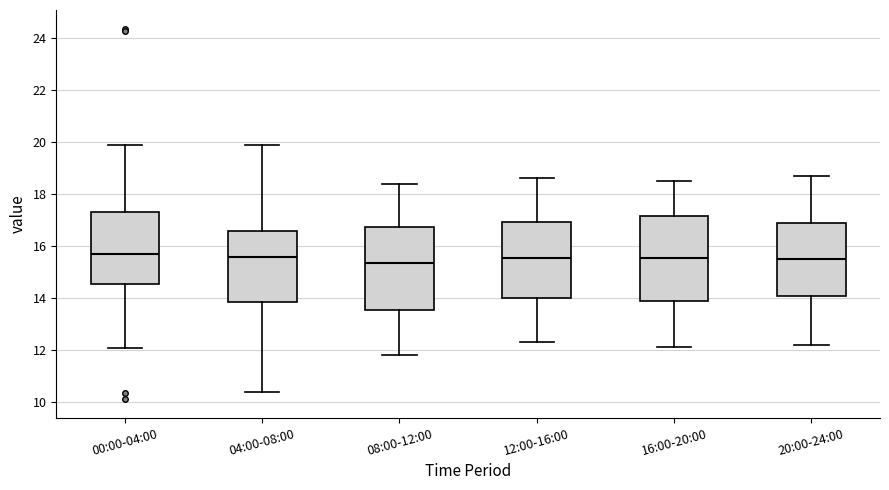

Where does the median line of the box for 08:00-12:00 sit on the y-axis? The values are not printed on the chart, so give them approximately, as read against the axis.

15.4